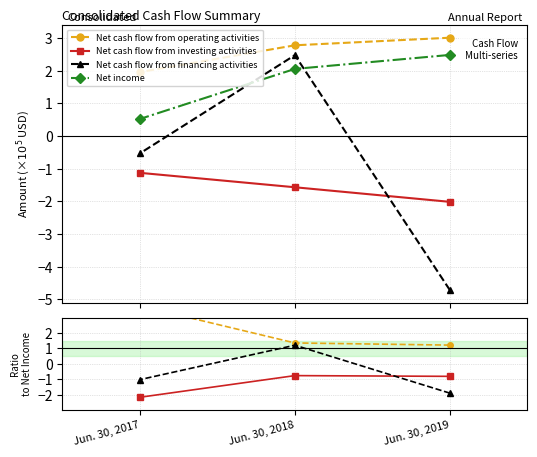

How many lines are shown in the chart?

4